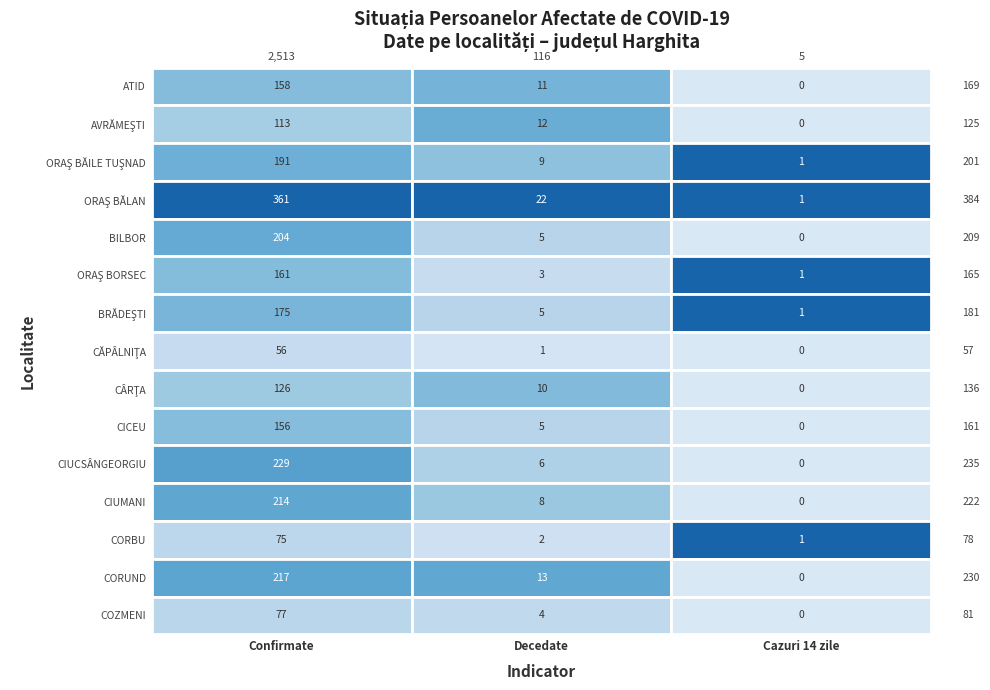

How many values in the COZMENI series are below 4?

1